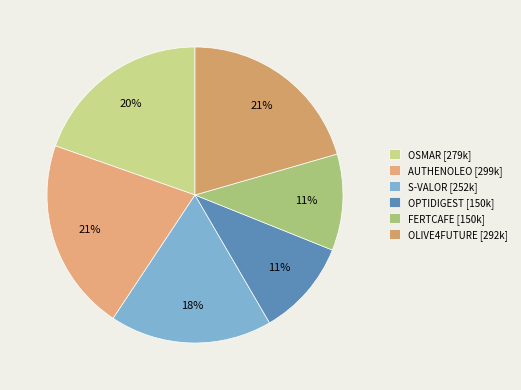

Count the number of slices in the pie.

6